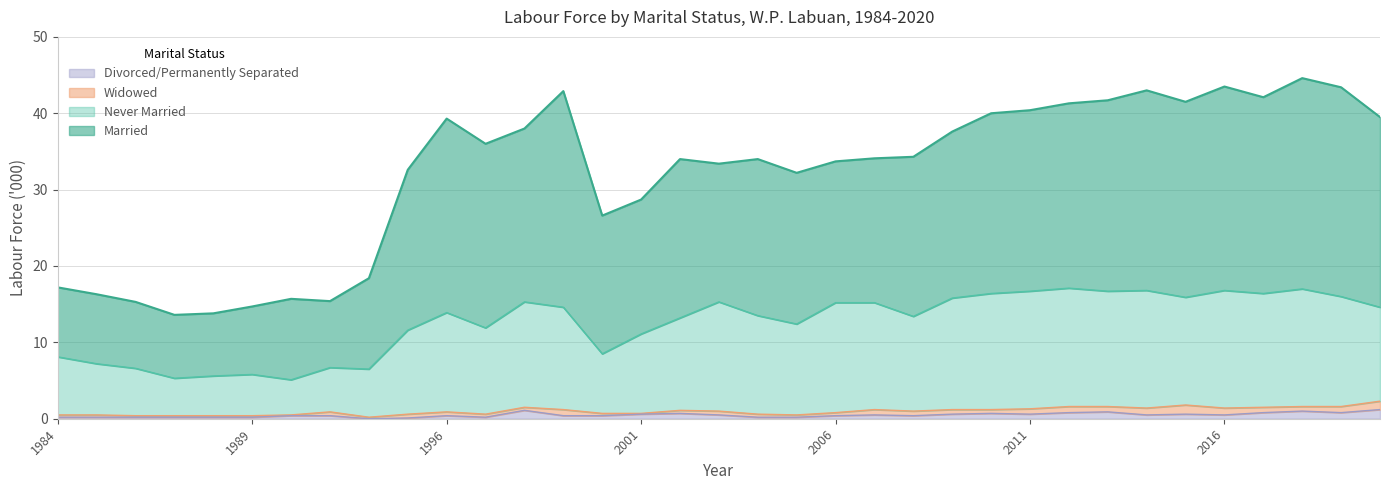

Which label corresponds to the largest value in the chart?

2018